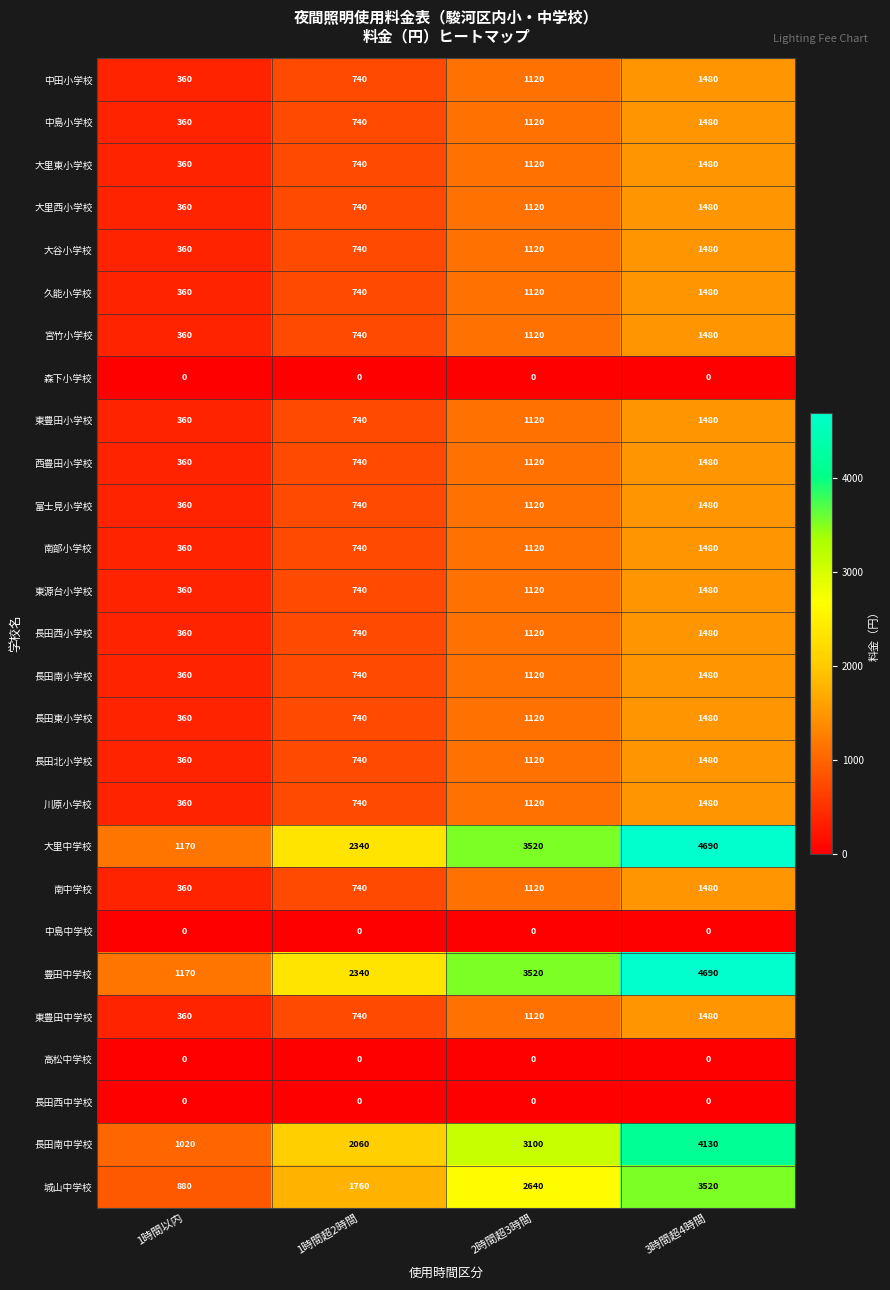

What is the sum of all 中田小学校 values?

3700